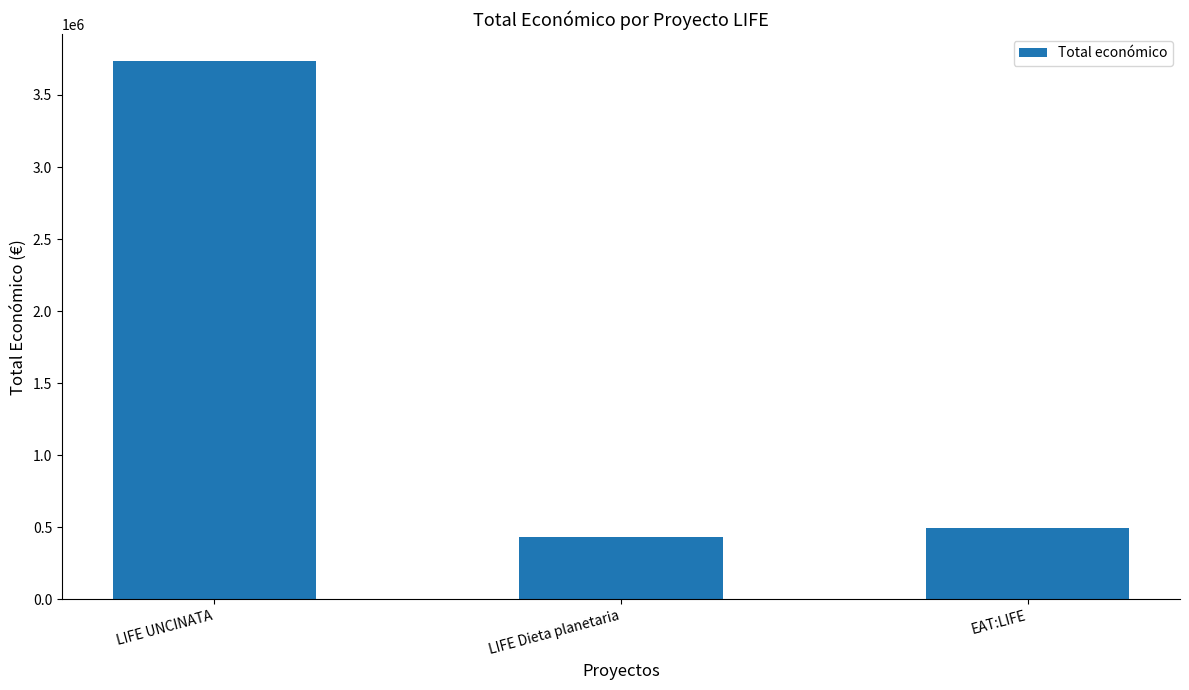

What is the change in value from LIFE UNCINATA to LIFE Dieta planetaria?

-3303232